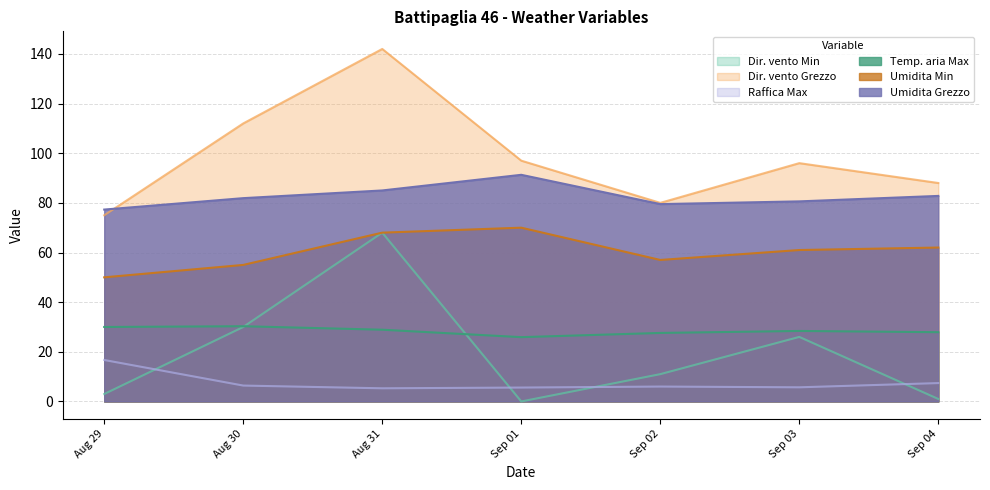

What position from the right is Sep 01?

4